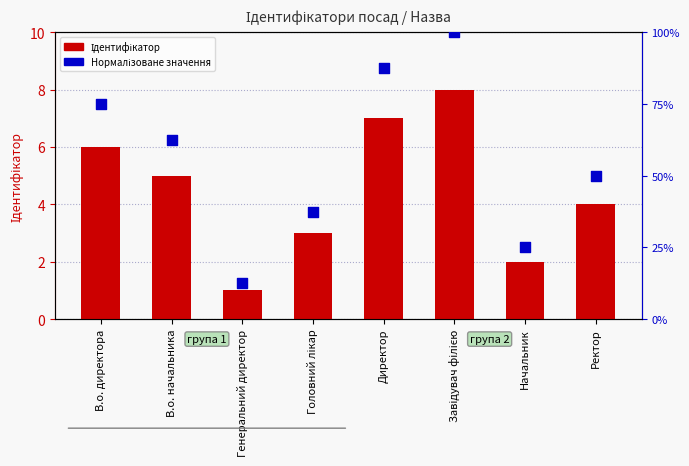

Which series contains the highest Y value?

Нормалізоване значення